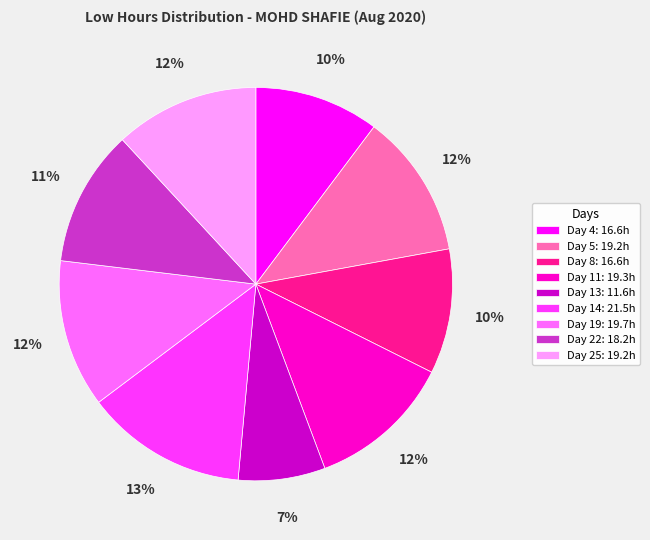

Is there a majority slice in this chart?

No